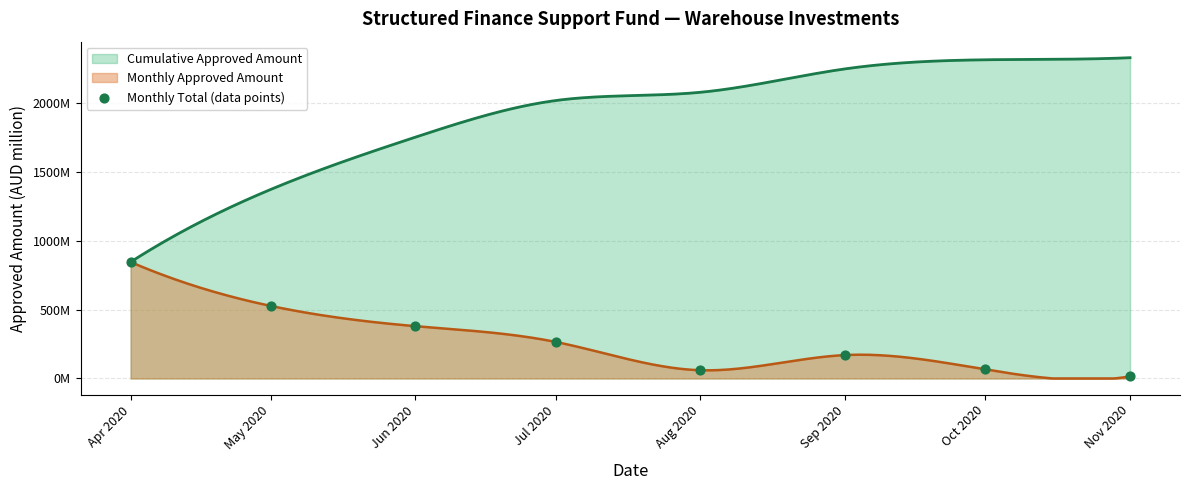

What is the change in value from Aug 2020 to Sep 2020?

+110.0